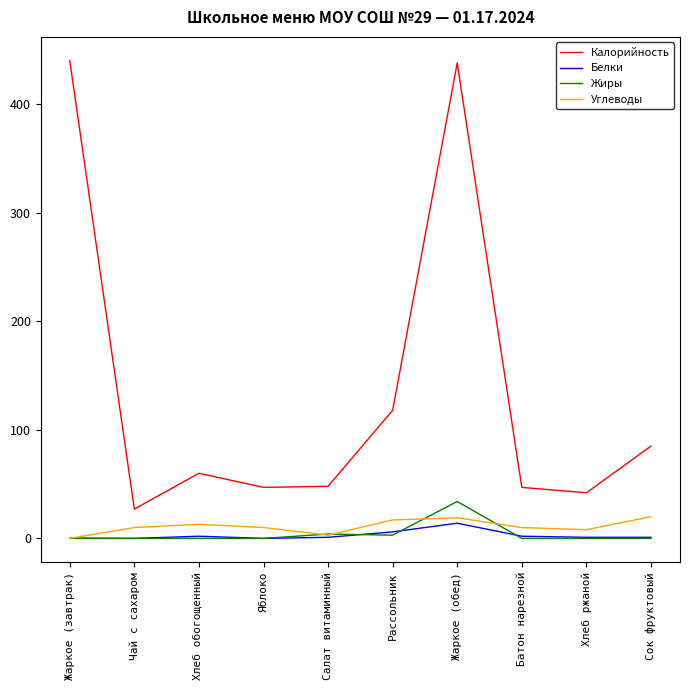

What is the sum of all Белки values?

27.2